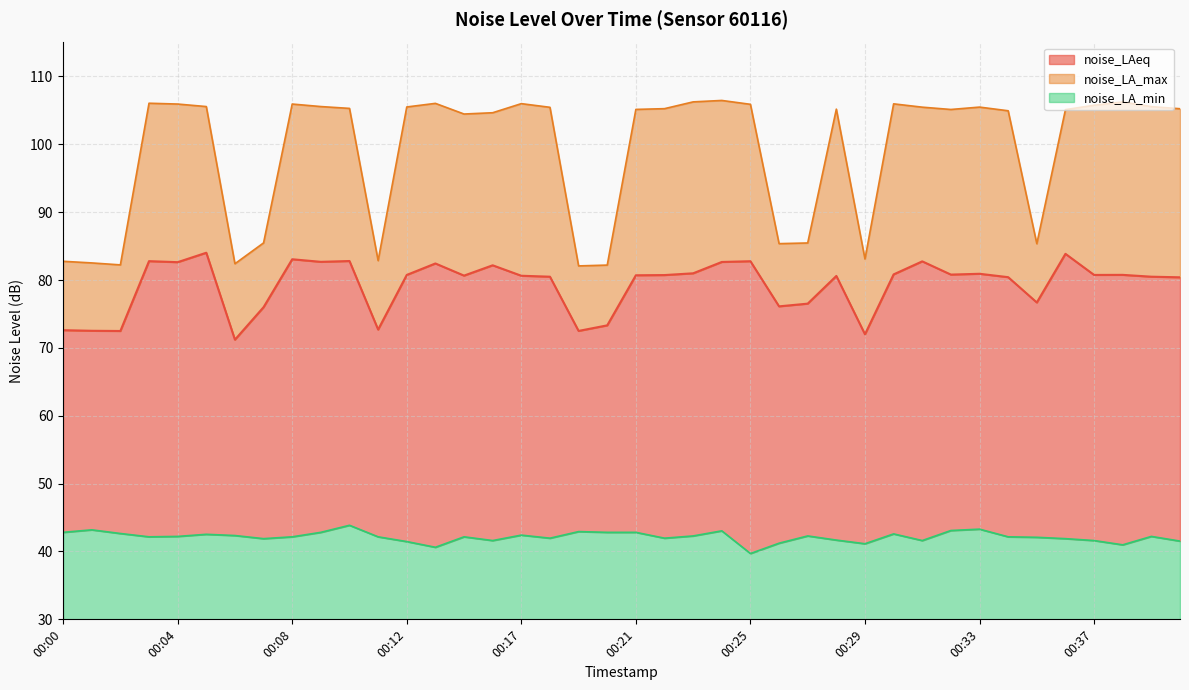

At 00:23, list the series in order from smallest to largest.

noise_LA_min, noise_LAeq, noise_LA_max